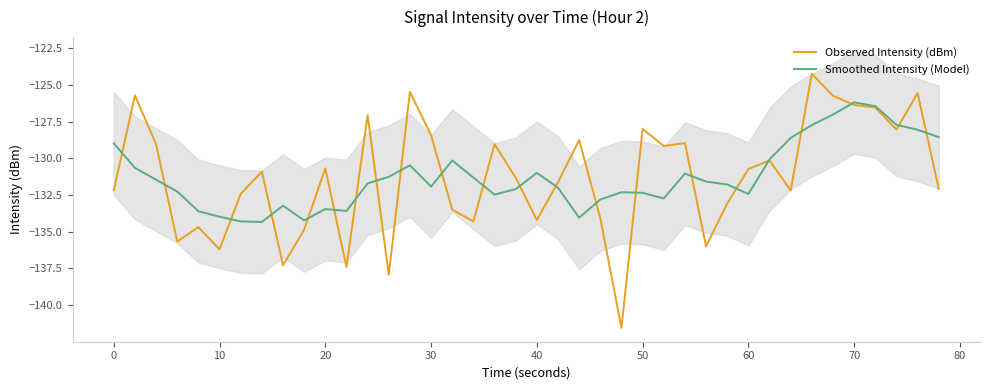

Between 80 and 30, which series saw the biggest shift?

Observed Intensity (dBm)